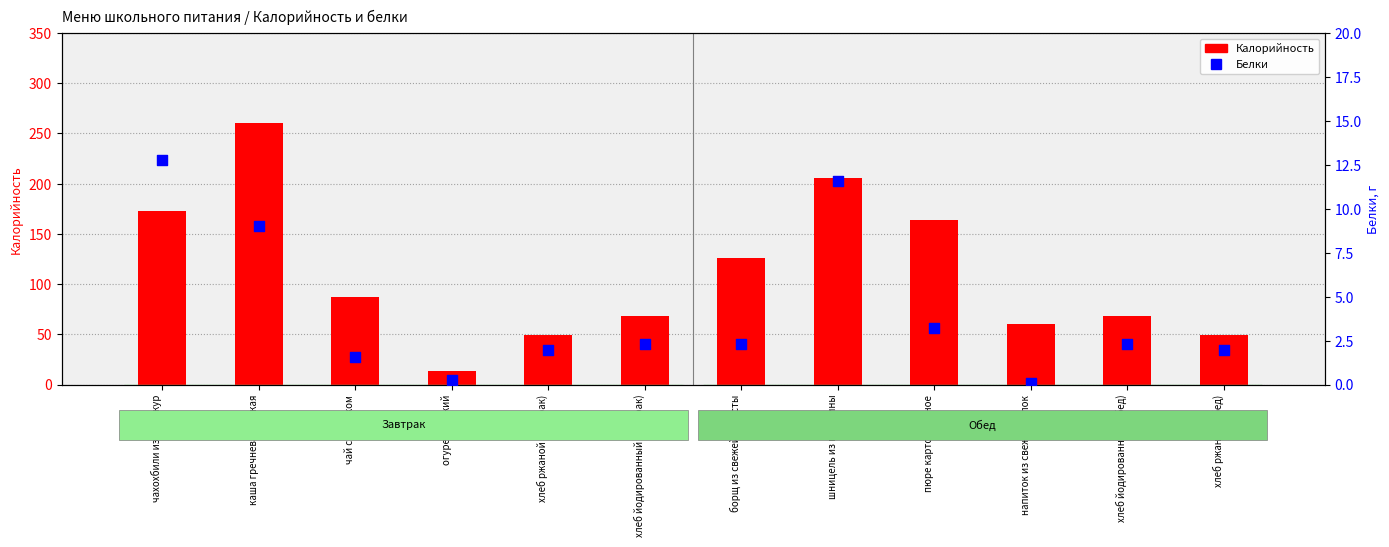

Which series has the widest spread of Y values?

Калорийность